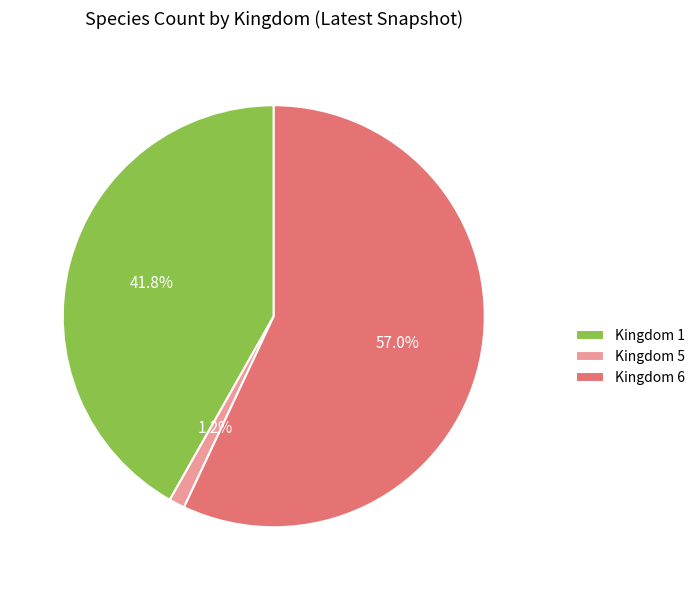

Is the sum of Kingdom 6 and Kingdom 1 greater than half?

Yes